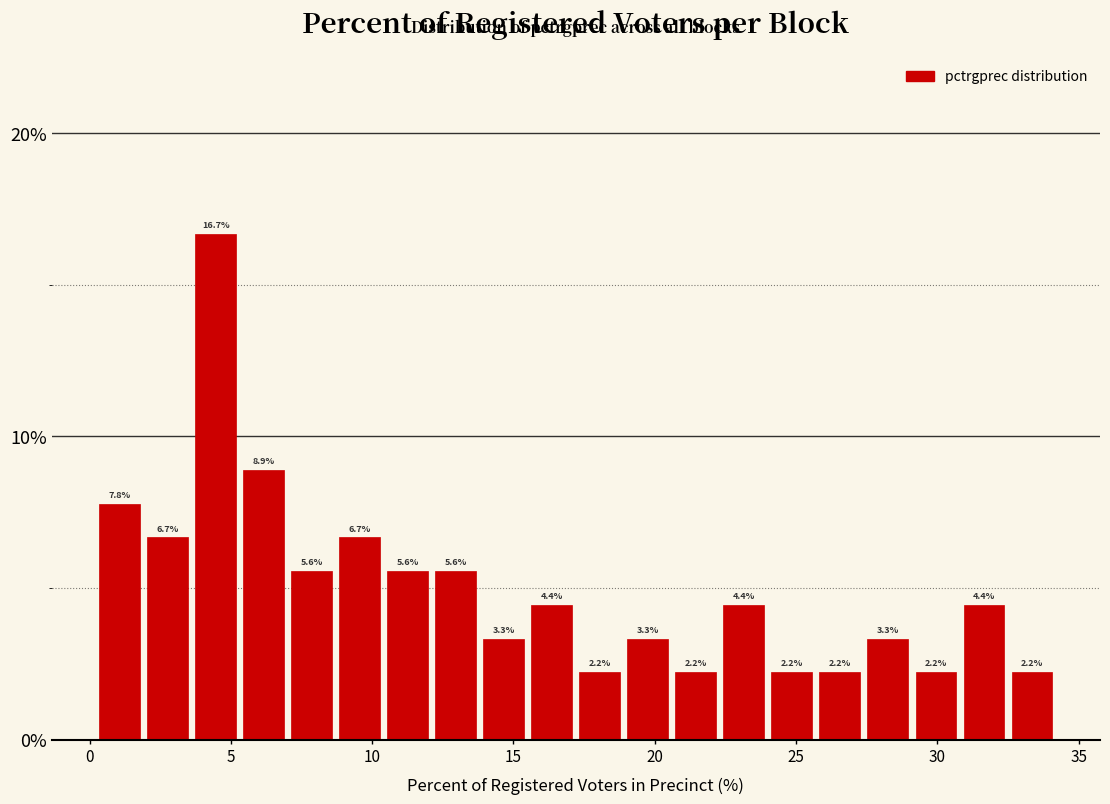

Around what value on the x-axis is the tallest bar? Give the approximate position of its centre, as read against the axis.

4.5